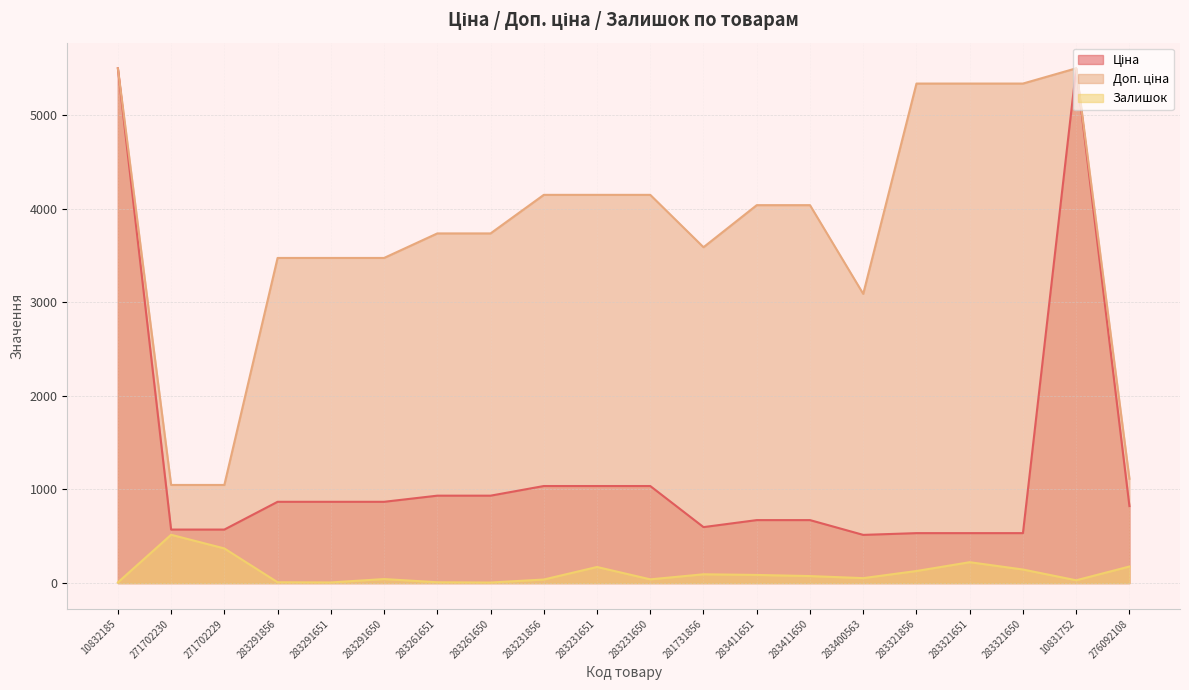

Where is the first local minimum for Ціна?

281731856